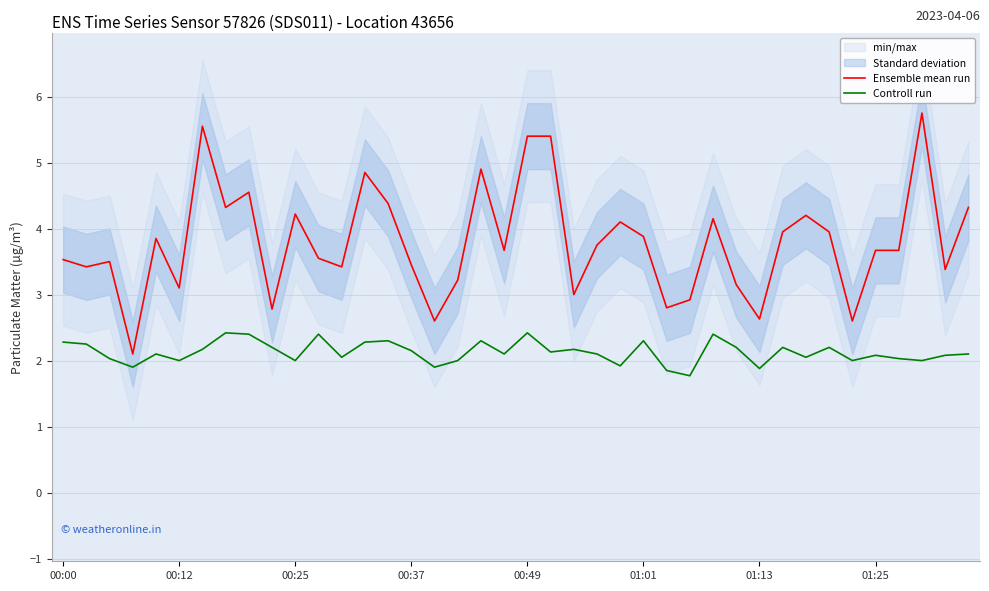

Read the Ensemble mean run value at 01:01.

3.9